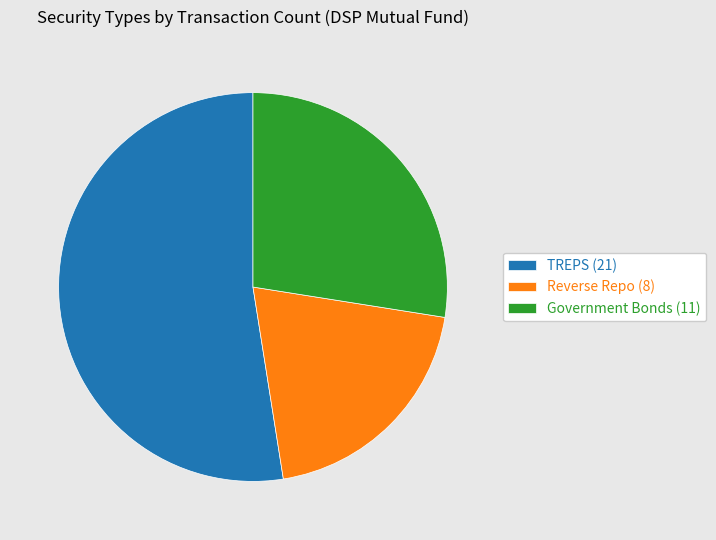

Which category has the smallest portion of the pie?

Reverse Repo (8)